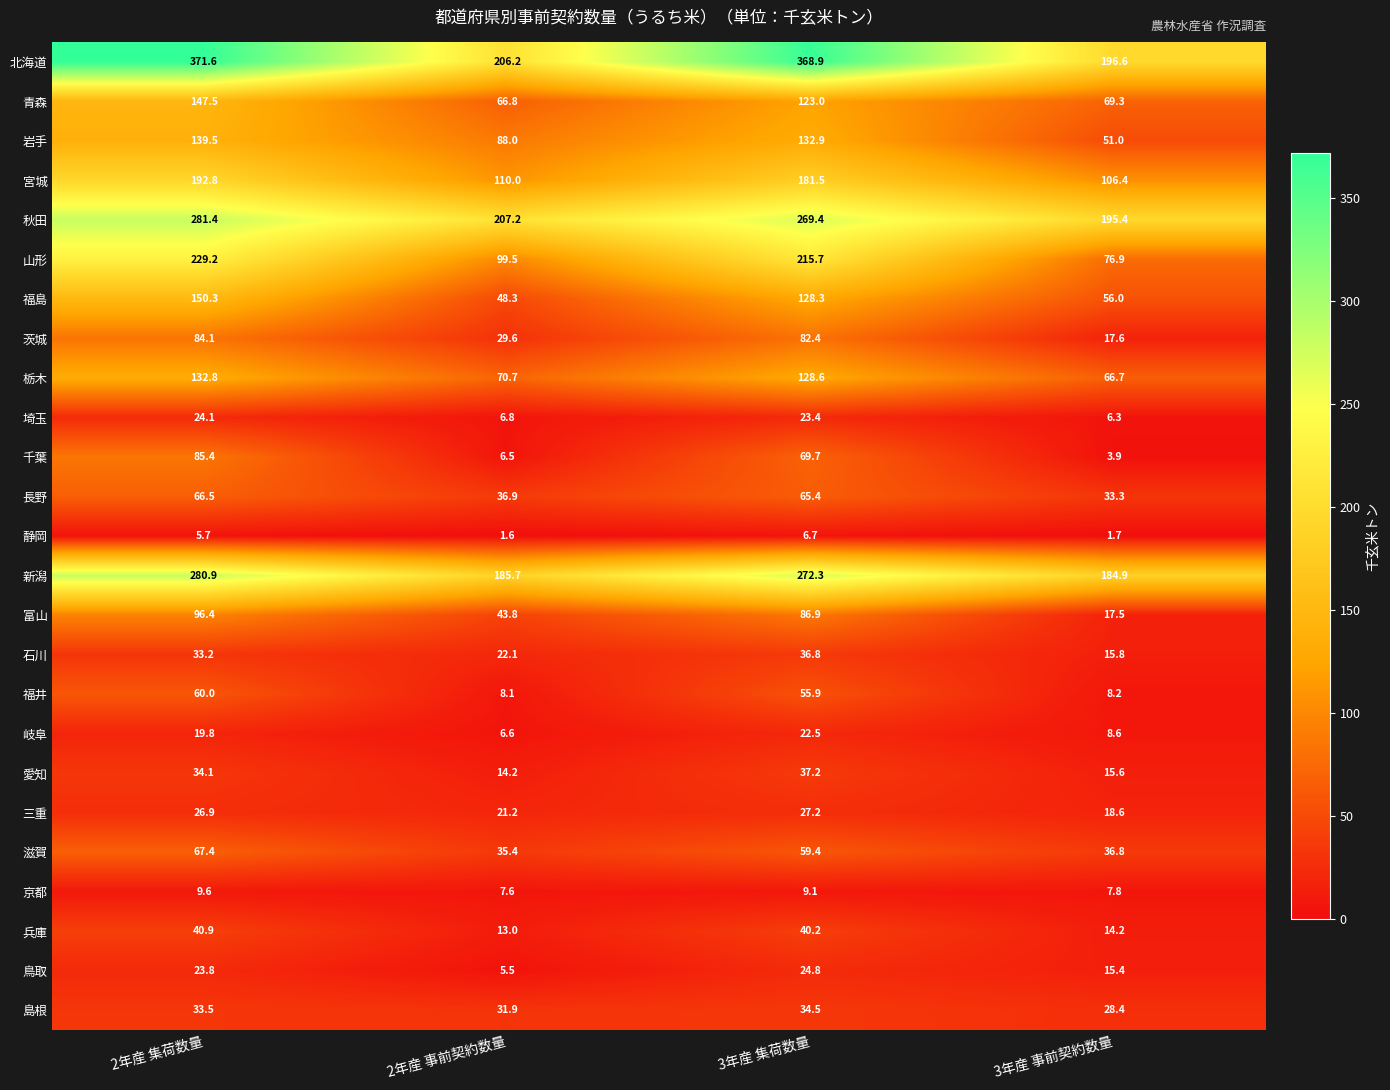

The value of 石川 at 2年産 事前契約数量 is 33.5. True or false?

False